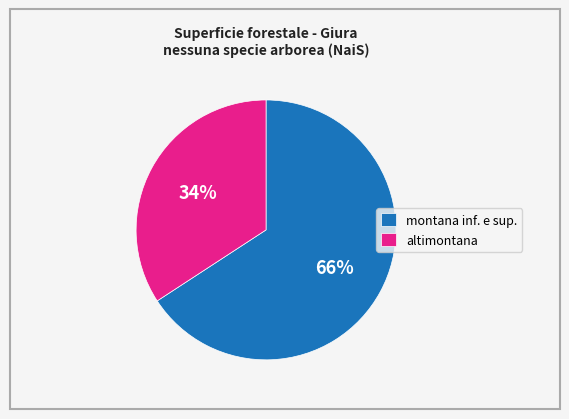

Which slice is the smallest?

altimontana